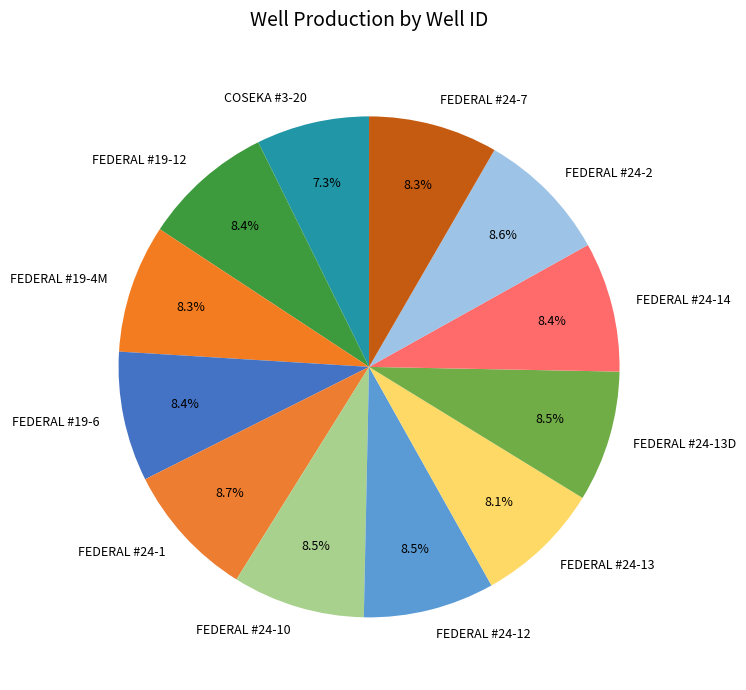

To the nearest percent, what is the difference between the FEDERAL #24-12 and COSEKA #3-20 slice percentages?

1%